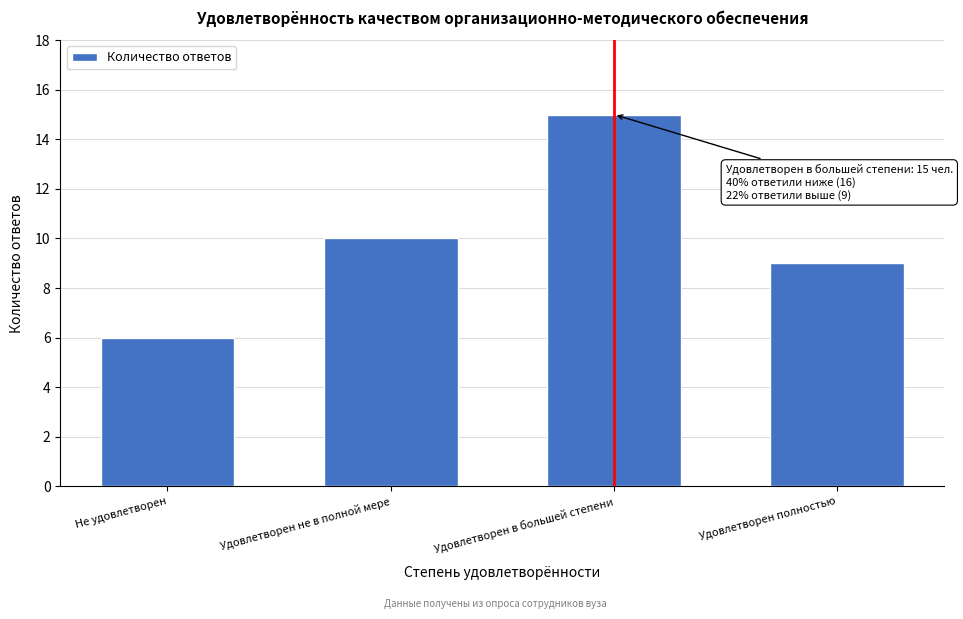

Reading left to right, list all the values displayed in this chart.

6	10	15	9